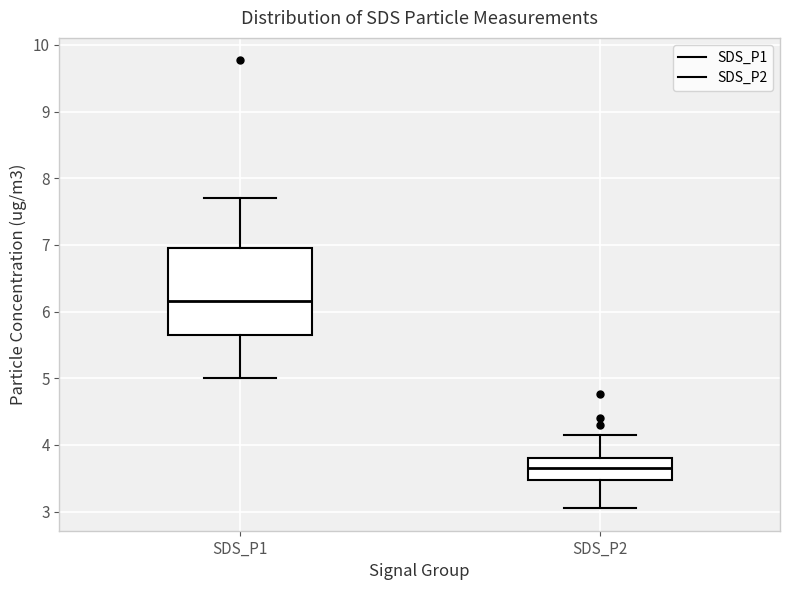

Reading left to right, read every box against the y-axis: the position of its median line, the range the box covers, and the ends of its whiskers. The values are not printed on the chart, so give them approximately, as read against the axis.

SDS_P1: median 6.2, box 5.6 to 7.0, whiskers 5.0 to 7.7
SDS_P2: median 3.7, box 3.5 to 3.8, whiskers 3.1 to 4.2